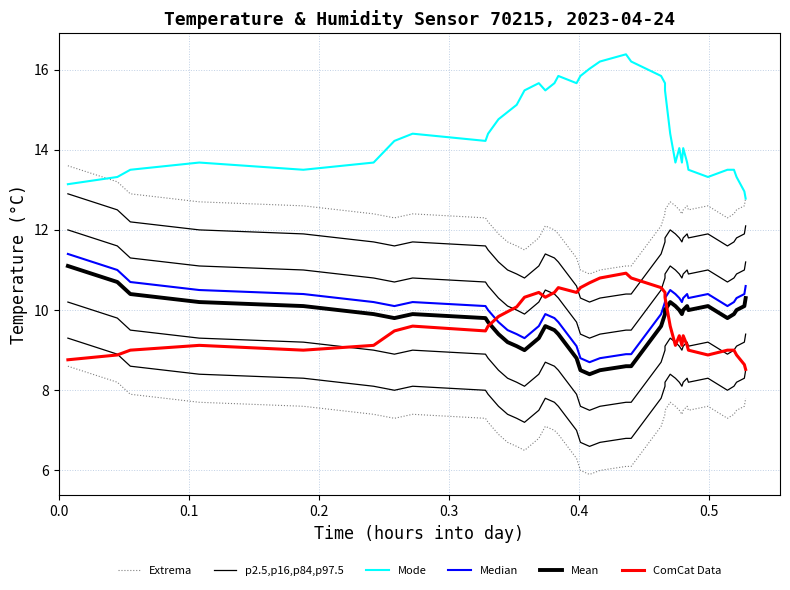

True or false: Median and Mode intersect in this chart.

False